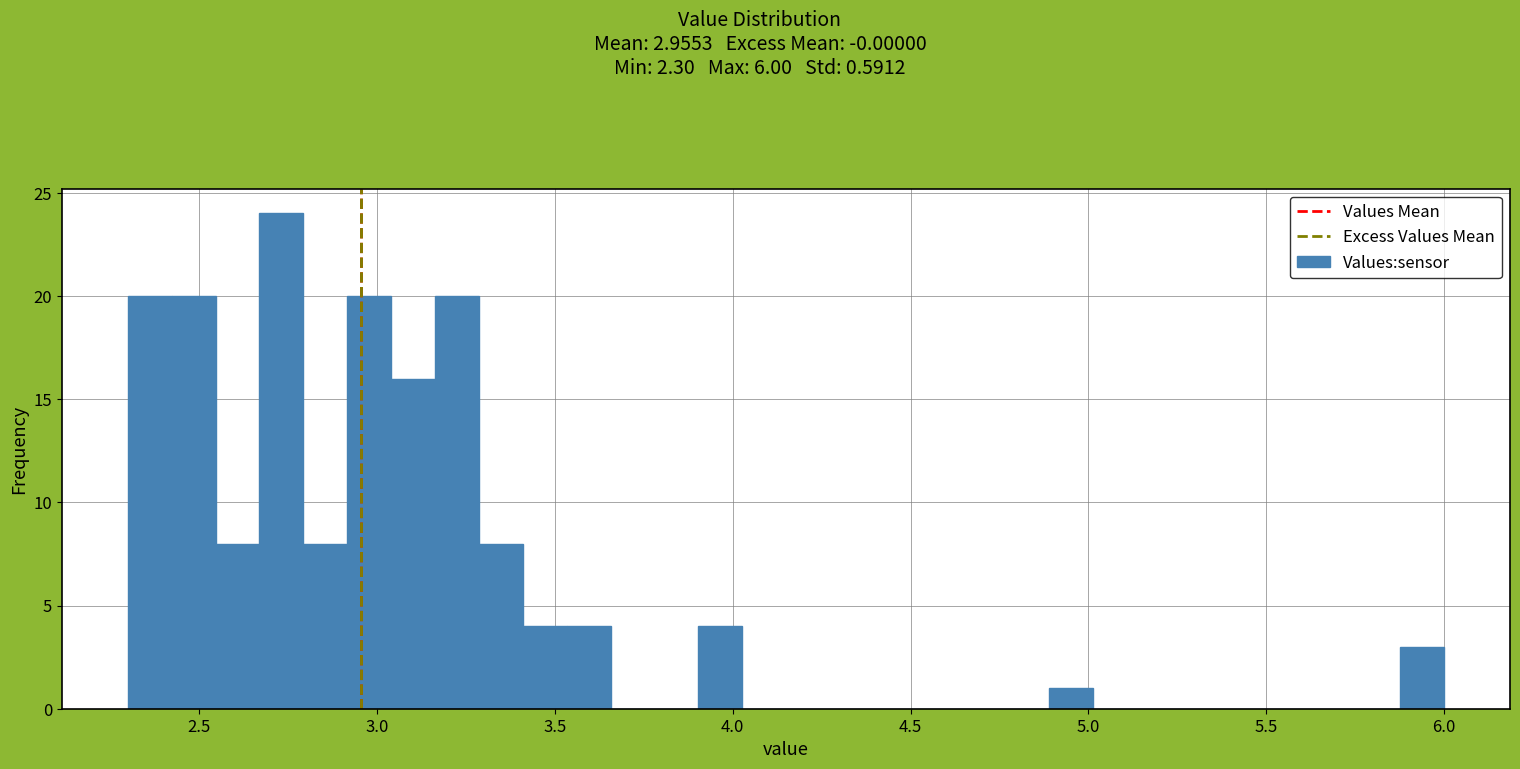

Read against the x-axis, roughly where is the centre of the tallest bar?

2.75